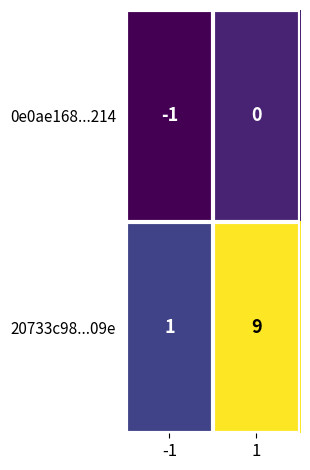

At -1, list the series in order from smallest to largest.

0e0ae168...214, 20733c98...09e